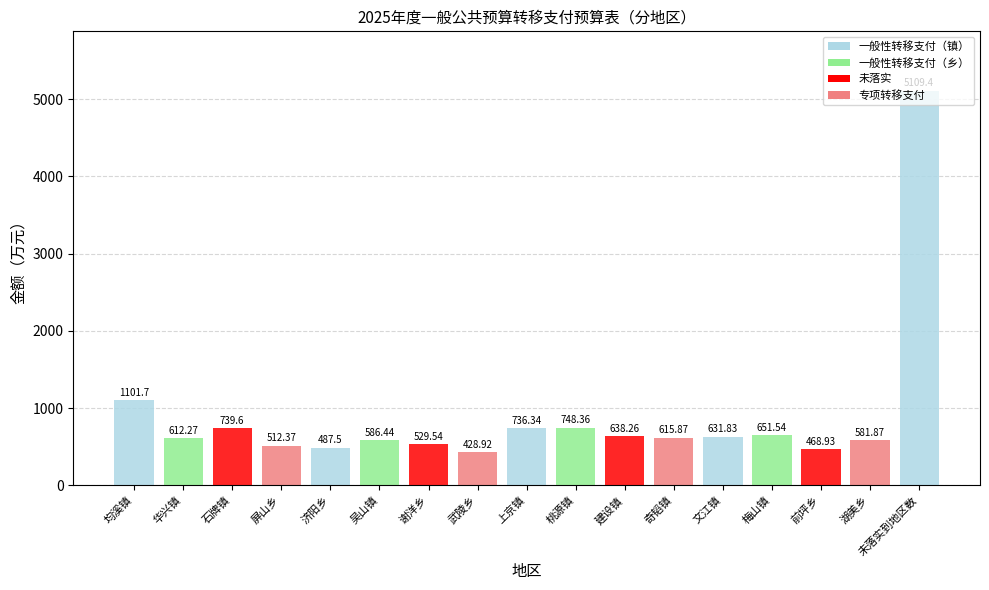

What is the minimum value shown in the chart?

428.9